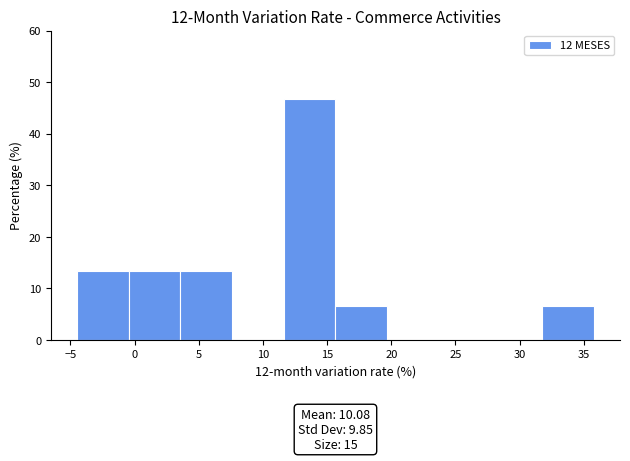

Which range on the x-axis has the tallest bar?

11.5 to 15.5